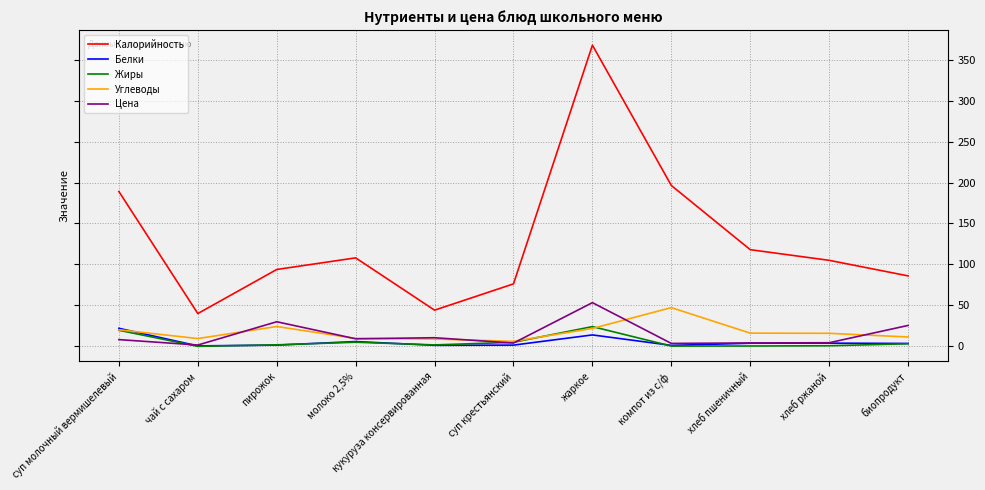

True or false: Жиры and Калорийность cross at least once.

False